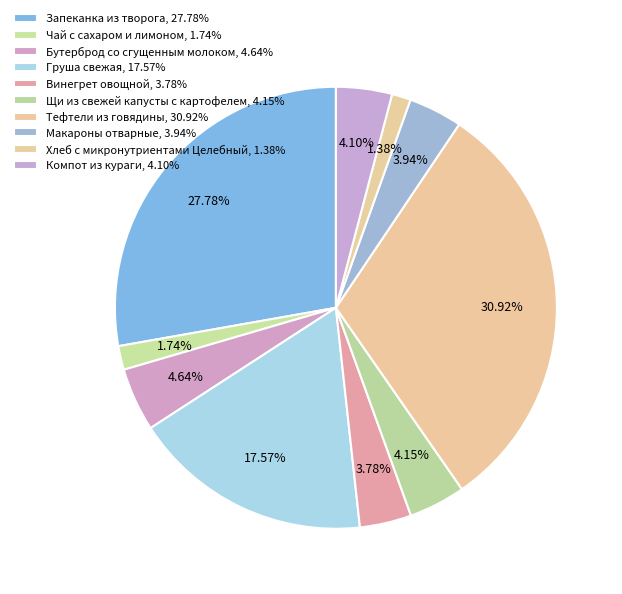

Between Хлеб с микронутриентами Целебный and Макароны отварные, which is larger?

Макароны отварные